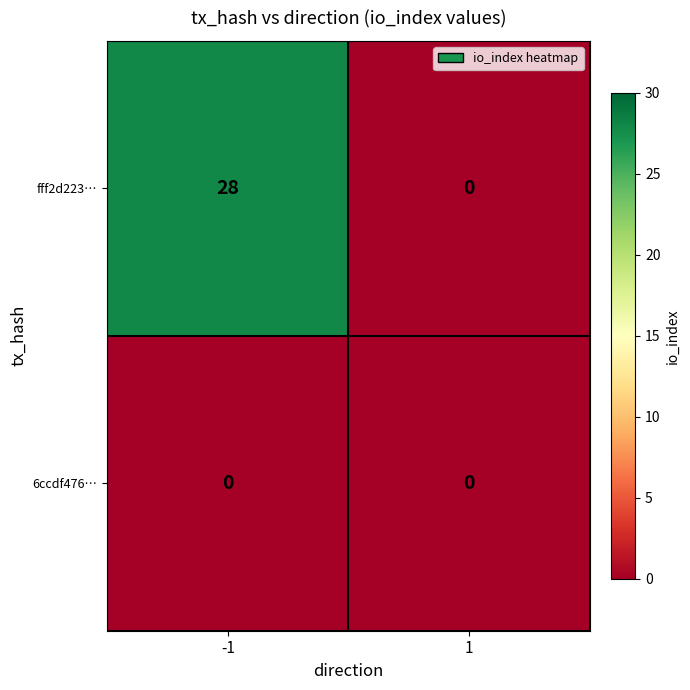

How many series are shown in this chart?

2